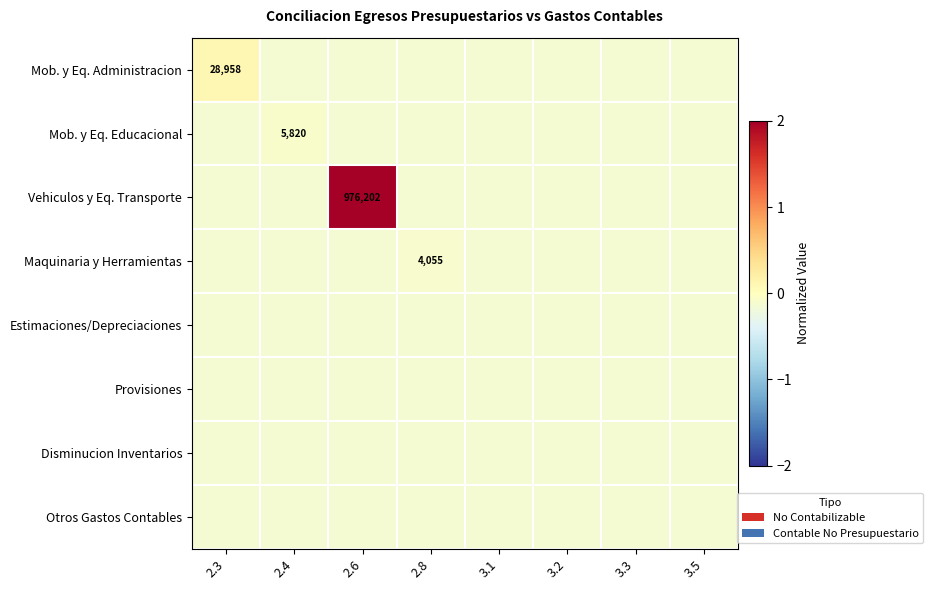

Is the value of Provisiones at 2.6 greater than the value of Maquinaria y Herramientas at 3.3?

No